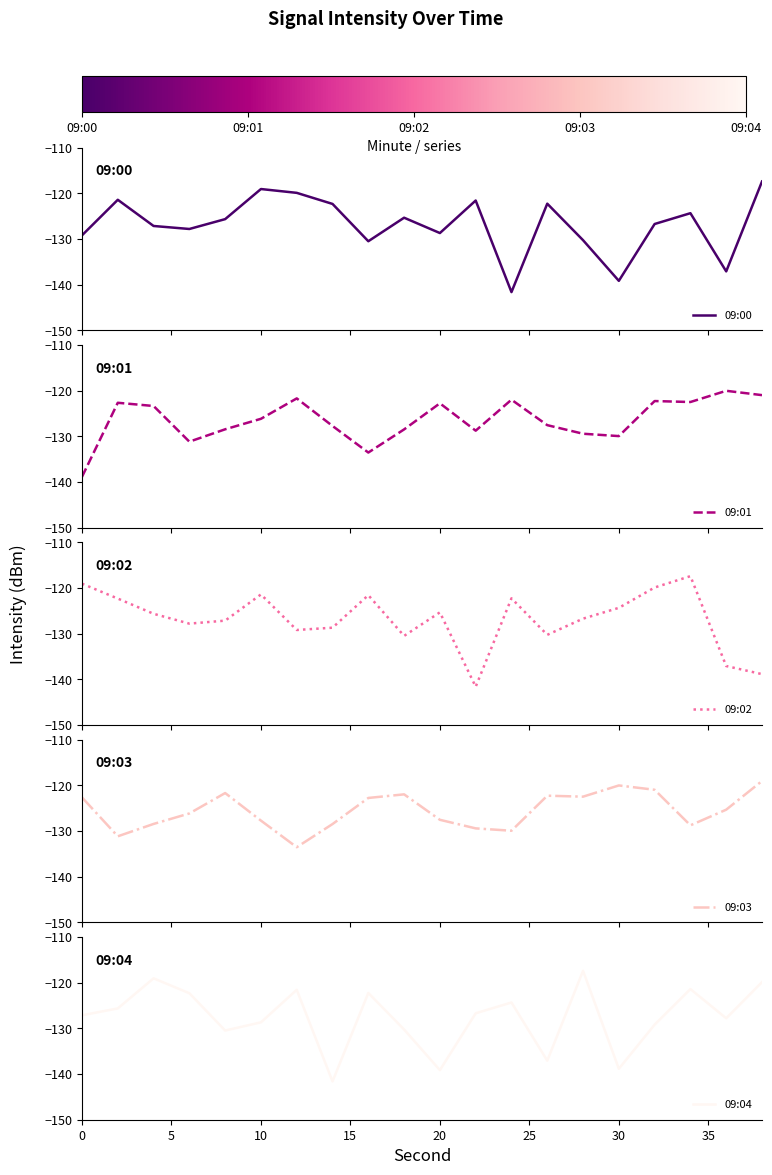

What are all the series names shown in the legend?

09:00, 09:01, 09:02, 09:03, 09:04